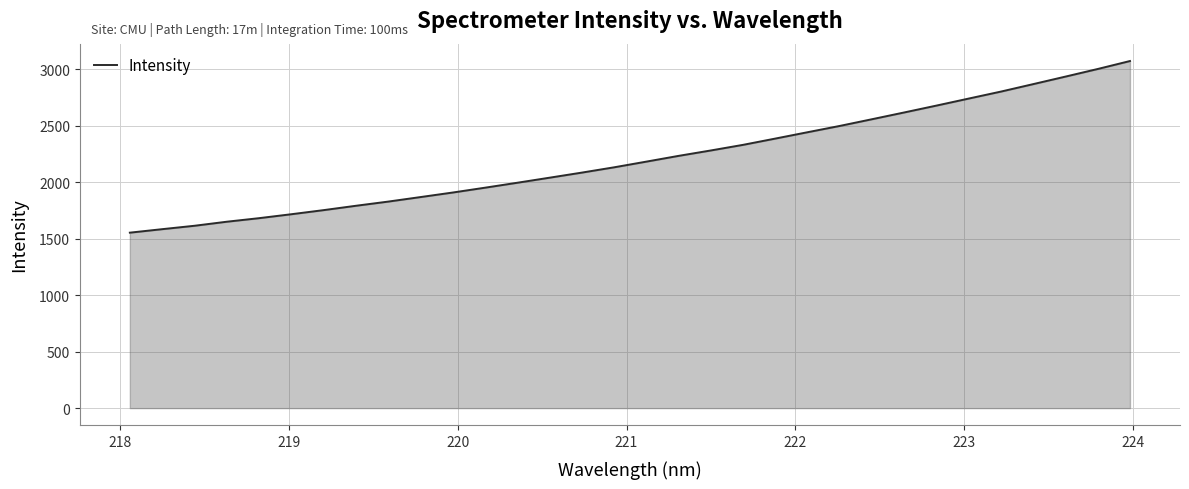

What is the maximum value shown in the chart?

3074.7